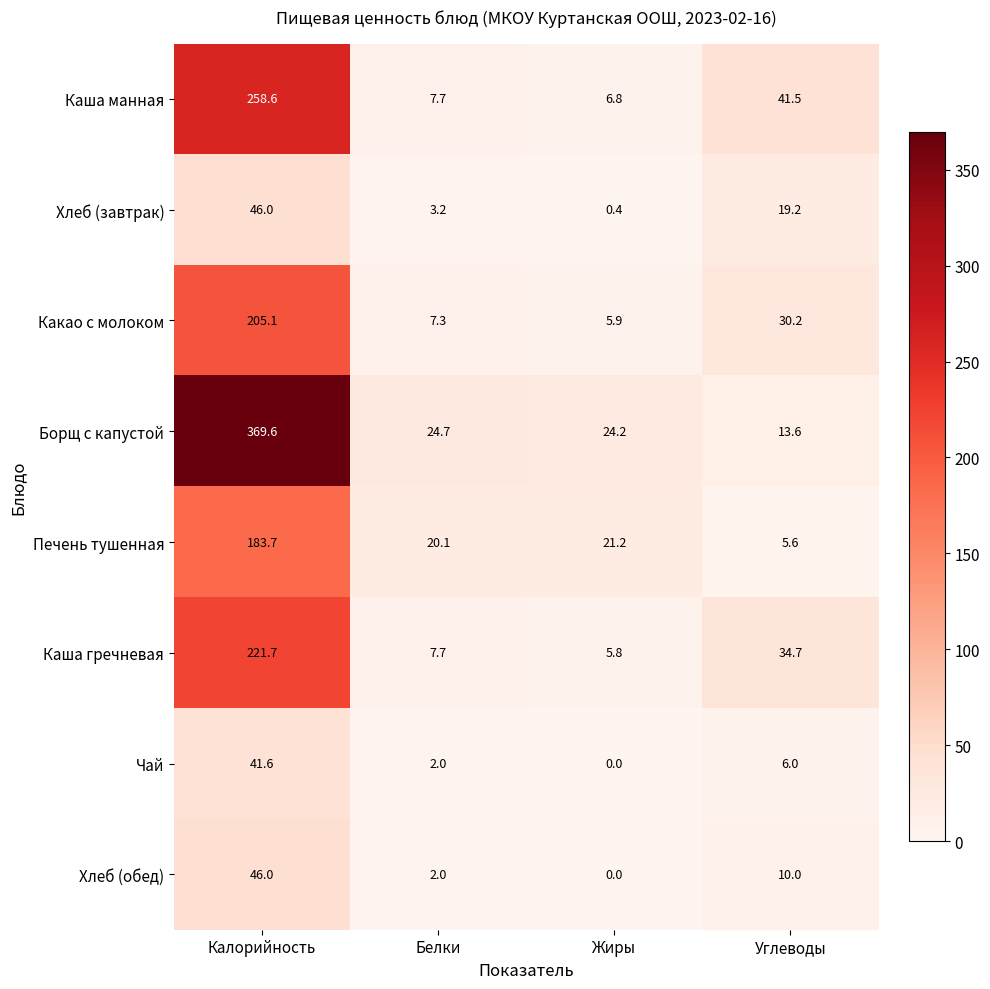

At how many categories does at least one series exceed 181?

1